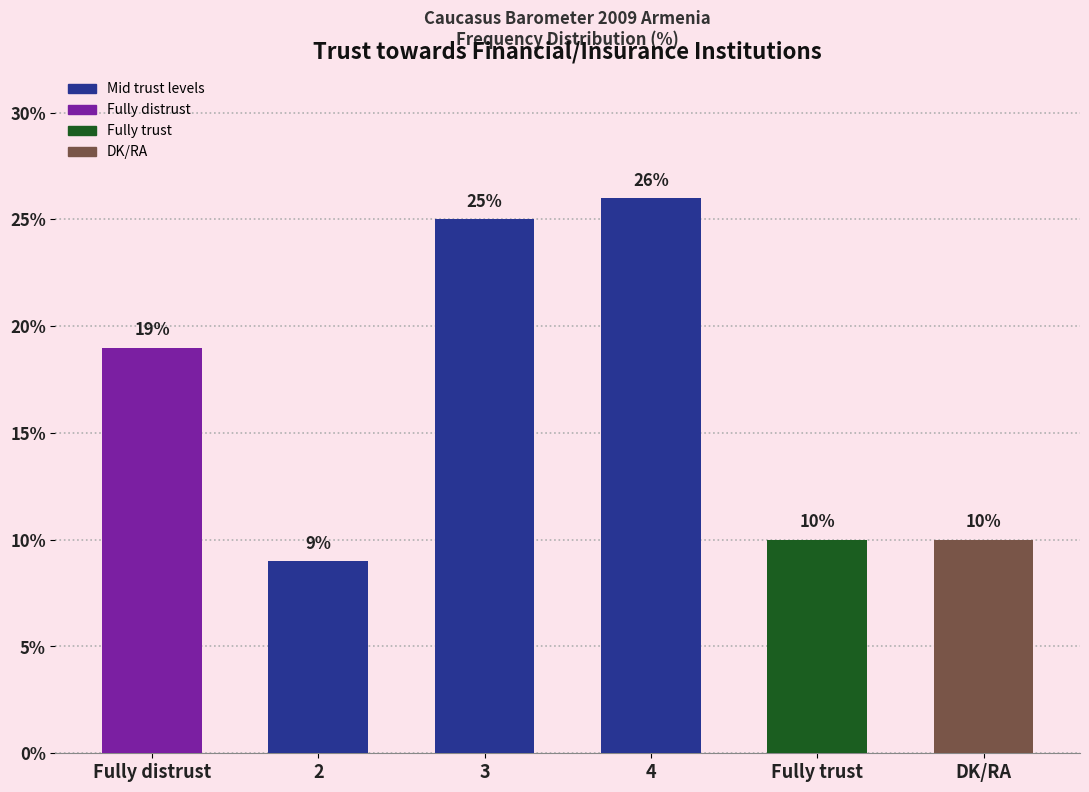

How many bars are there in total?

6